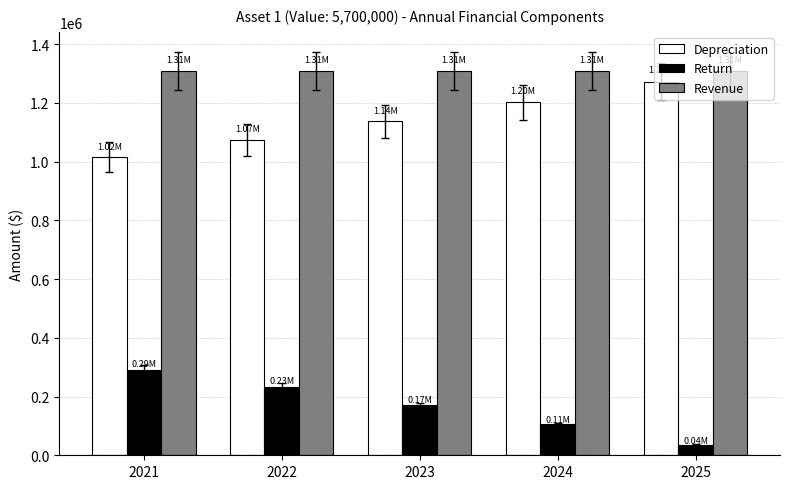

The value of Return at 2024 is 40443.4. True or false?

False